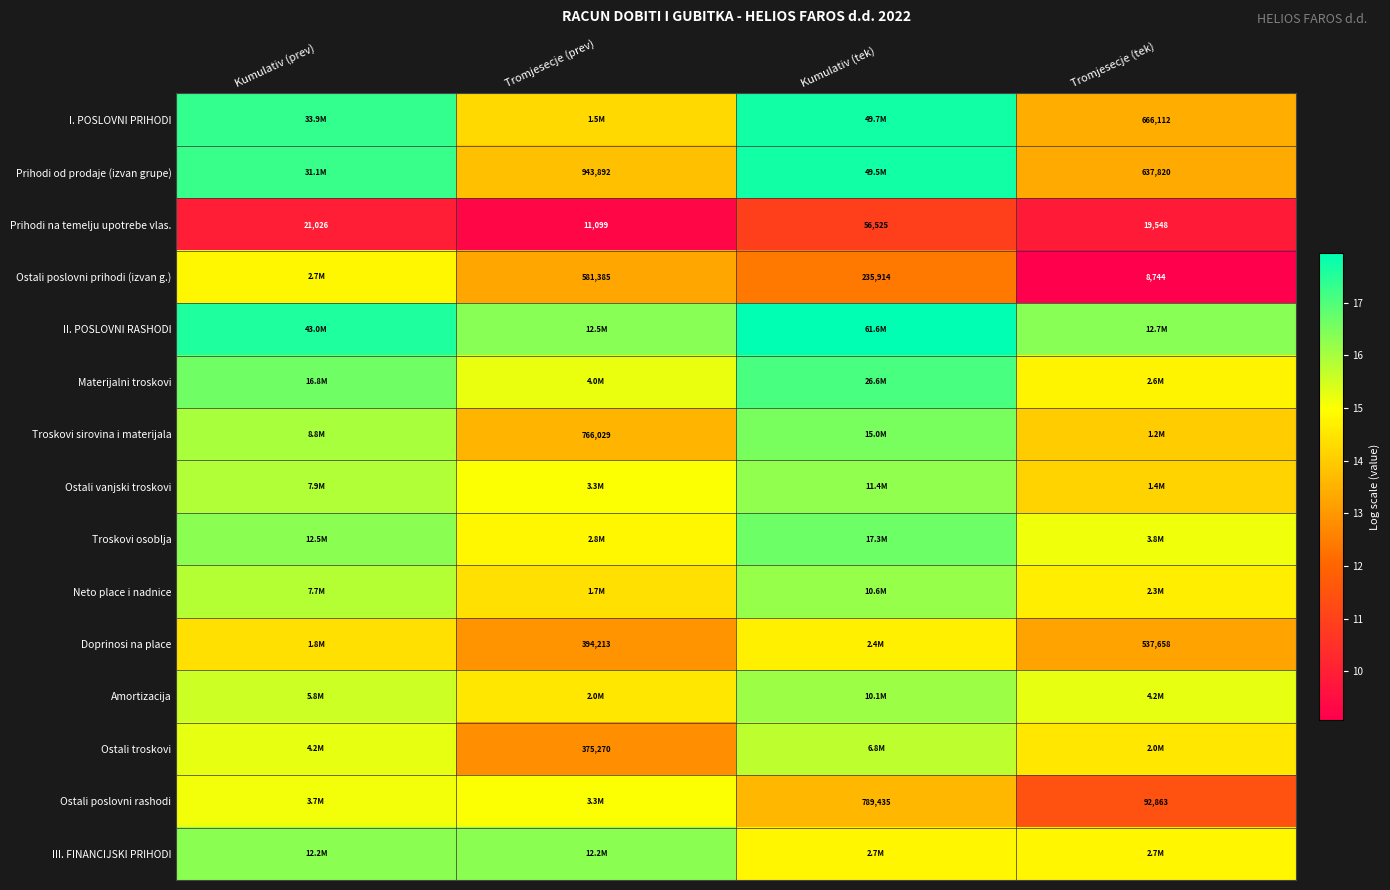

Is the value of Troskovi osoblja at Kumulativ (tek) greater than the value of Ostali poslovni rashodi at Kumulativ (tek)?

Yes